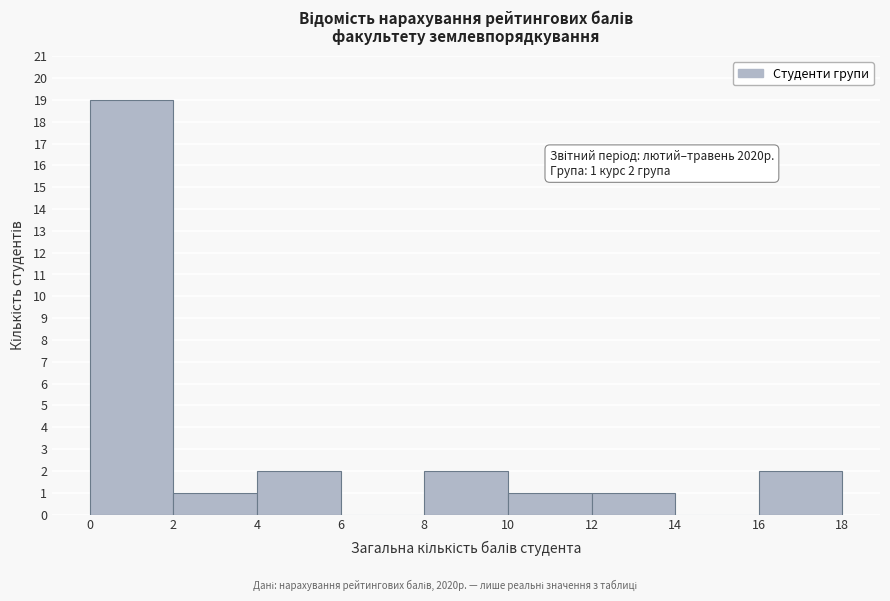

Over which range of the x-axis is the bar tallest?

0 to 2